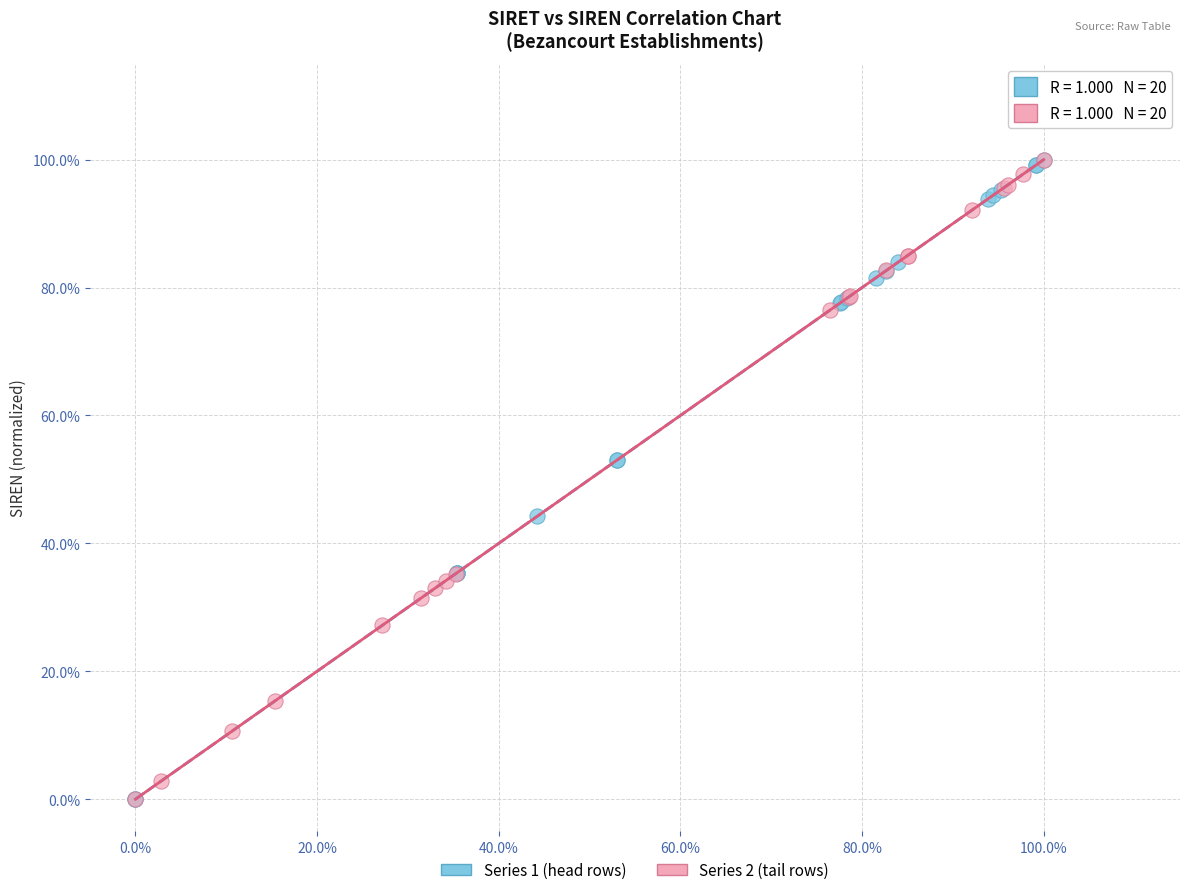

What are all the series names shown in the legend?

Series 1 (head rows), Series 2 (tail rows)